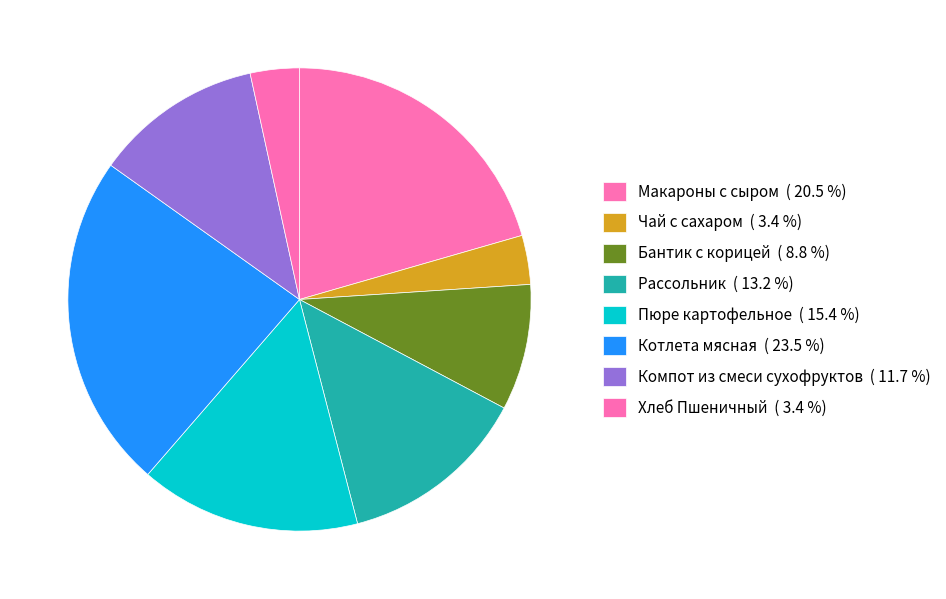

How many slices are in this pie chart?

8